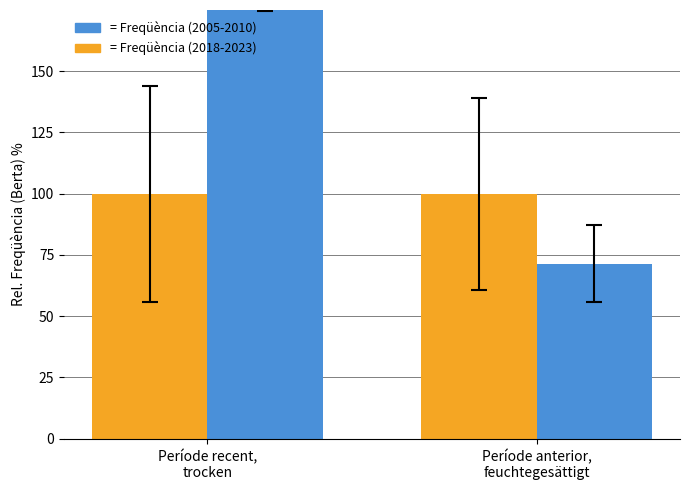

True or false: Freqüència (2018-2023) has a value of 39.4 at Període recent,
trocken.

False